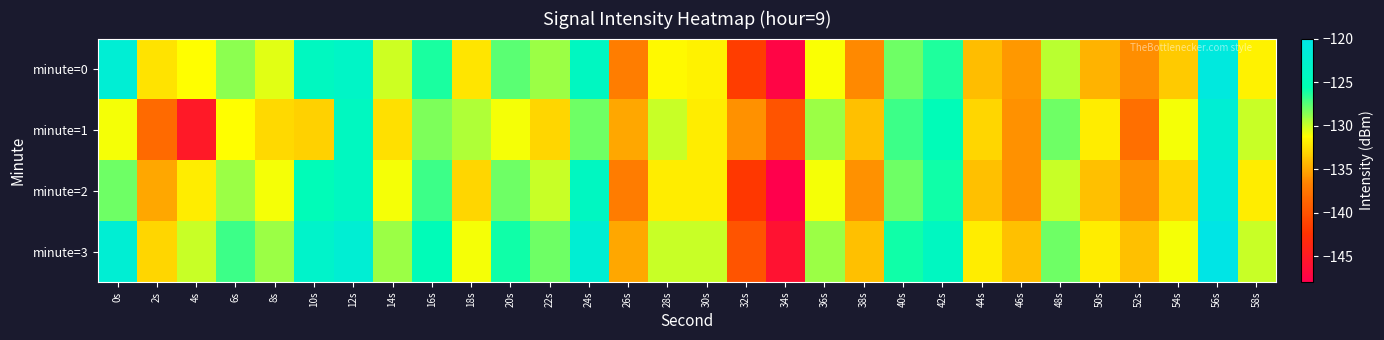

Reading left to right, transcribe all the data shown in this chart.

minute=0: 0s=-121.9	2s=-132.4	4s=-131.2	6s=-128.7	8s=-130.5	10s=-124.0	12s=-123.4	14s=-130.1	16s=-126.2	18s=-132.3	20s=-127.6	22s=-129.1	24s=-123.9	26s=-136.9	28s=-131.4	30s=-131.7	32s=-141.6	34s=-147.4	36s=-131.2	38s=-136.3	40s=-128.1	42s=-126.3	44s=-134.0	46s=-135.7	48s=-129.7	50s=-134.5	52s=-136.1	54s=-133.5	56s=-120.8	58s=-131.7
minute=1: 0s=-131.0	2s=-138.3	4s=-145.2	6s=-131.3	8s=-132.8	10s=-133.2	12s=-124.1	14s=-132.6	16s=-128.3	18s=-129.5	20s=-131.0	22s=-133.0	24s=-128.0	26s=-135.0	28s=-130.0	30s=-132.0	32s=-136.0	34s=-140.0	36s=-129.0	38s=-134.0	40s=-127.0	42s=-125.0	44s=-133.0	46s=-136.0	48s=-128.0	50s=-132.0	52s=-138.0	54s=-131.0	56s=-122.0	58s=-130.0
minute=2: 0s=-128.0	2s=-135.0	4s=-132.0	6s=-129.0	8s=-131.0	10s=-125.0	12s=-124.0	14s=-131.0	16s=-127.0	18s=-133.0	20s=-128.0	22s=-130.0	24s=-124.0	26s=-137.0	28s=-132.0	30s=-132.0	32s=-142.0	34s=-148.0	36s=-131.0	38s=-136.0	40s=-128.0	42s=-126.0	44s=-134.0	46s=-136.0	48s=-130.0	50s=-134.0	52s=-136.0	54s=-133.0	56s=-121.0	58s=-132.0
minute=3: 0s=-122.0	2s=-133.0	4s=-130.0	6s=-127.0	8s=-129.0	10s=-123.0	12s=-122.0	14s=-129.0	16s=-125.0	18s=-131.0	20s=-126.0	22s=-128.0	24s=-122.0	26s=-135.0	28s=-130.0	30s=-130.0	32s=-140.0	34s=-146.0	36s=-129.0	38s=-134.0	40s=-126.0	42s=-124.0	44s=-132.0	46s=-134.0	48s=-128.0	50s=-132.0	52s=-134.0	54s=-131.0	56s=-119.0	58s=-130.0